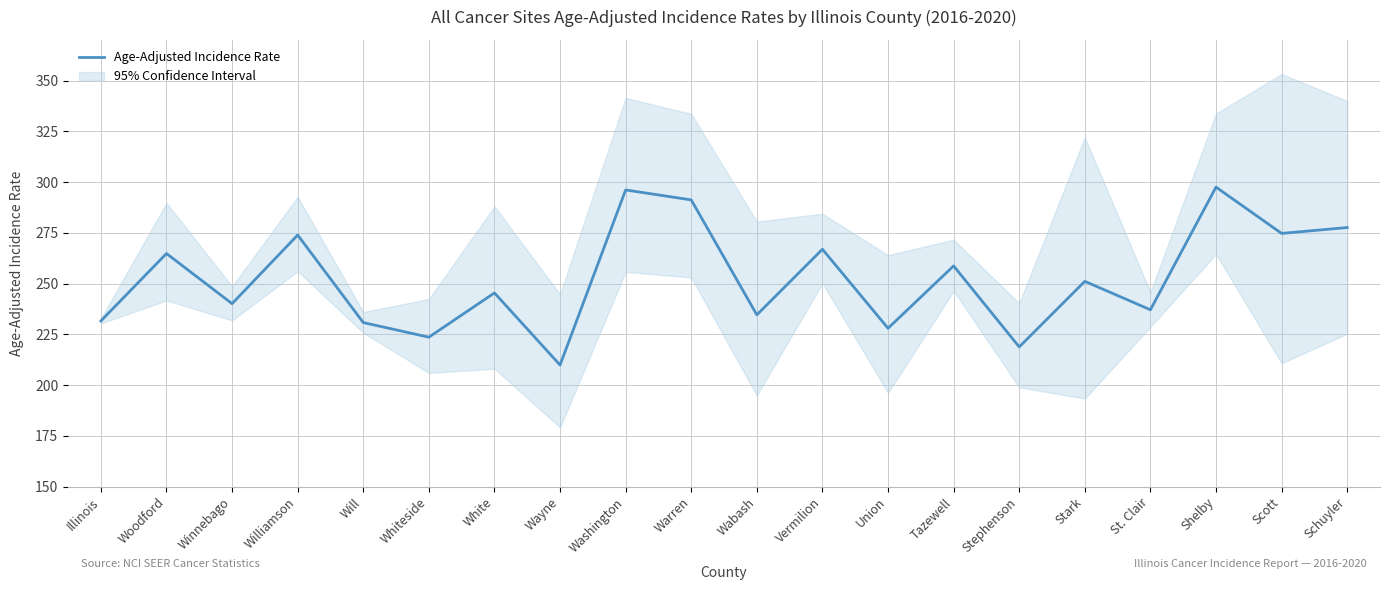

What position from the left is Stark?

16